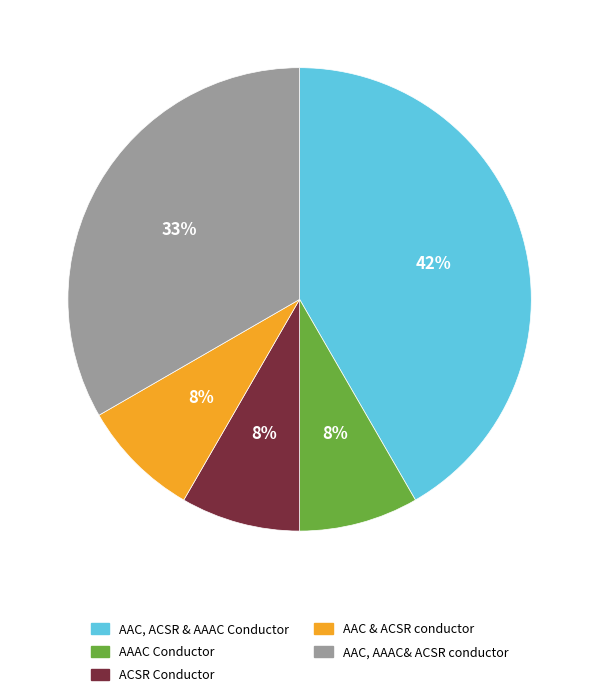

To the nearest percent, what portion does AAC, AAAC& ACSR conductor represent?

33%